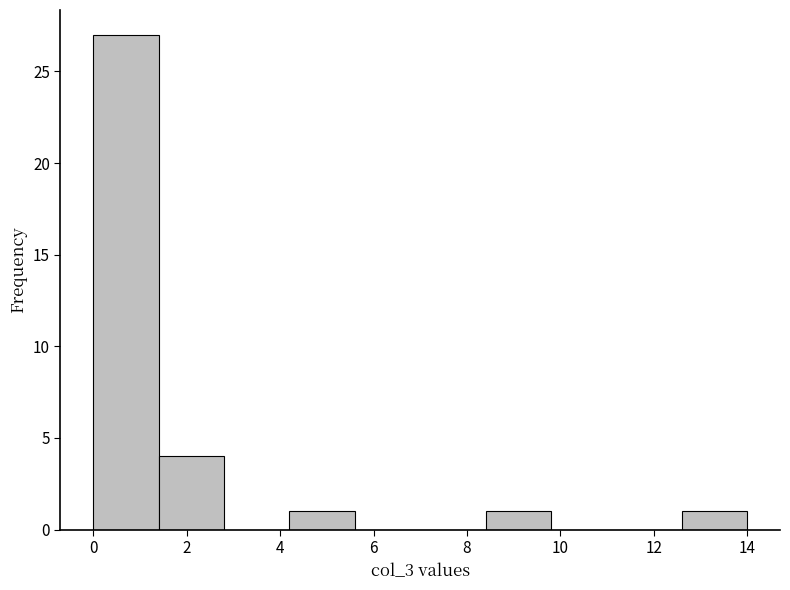

Which range on the x-axis has the tallest bar?

0.0 to 1.4